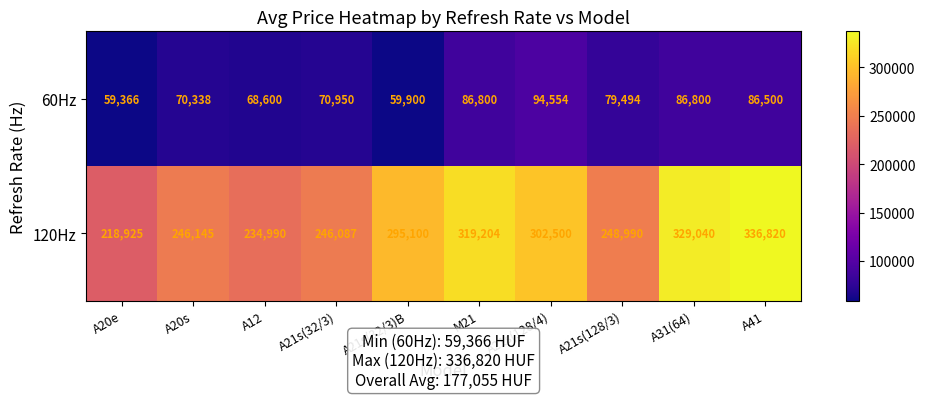

The value of 60Hz at A41 is 23024. True or false?

False